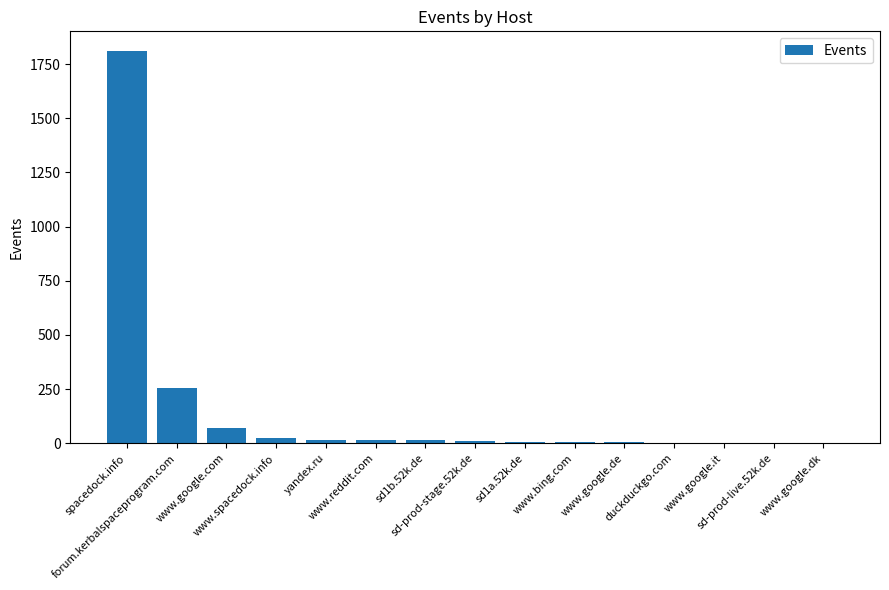

Which category has the highest value across all series?

spacedock.info